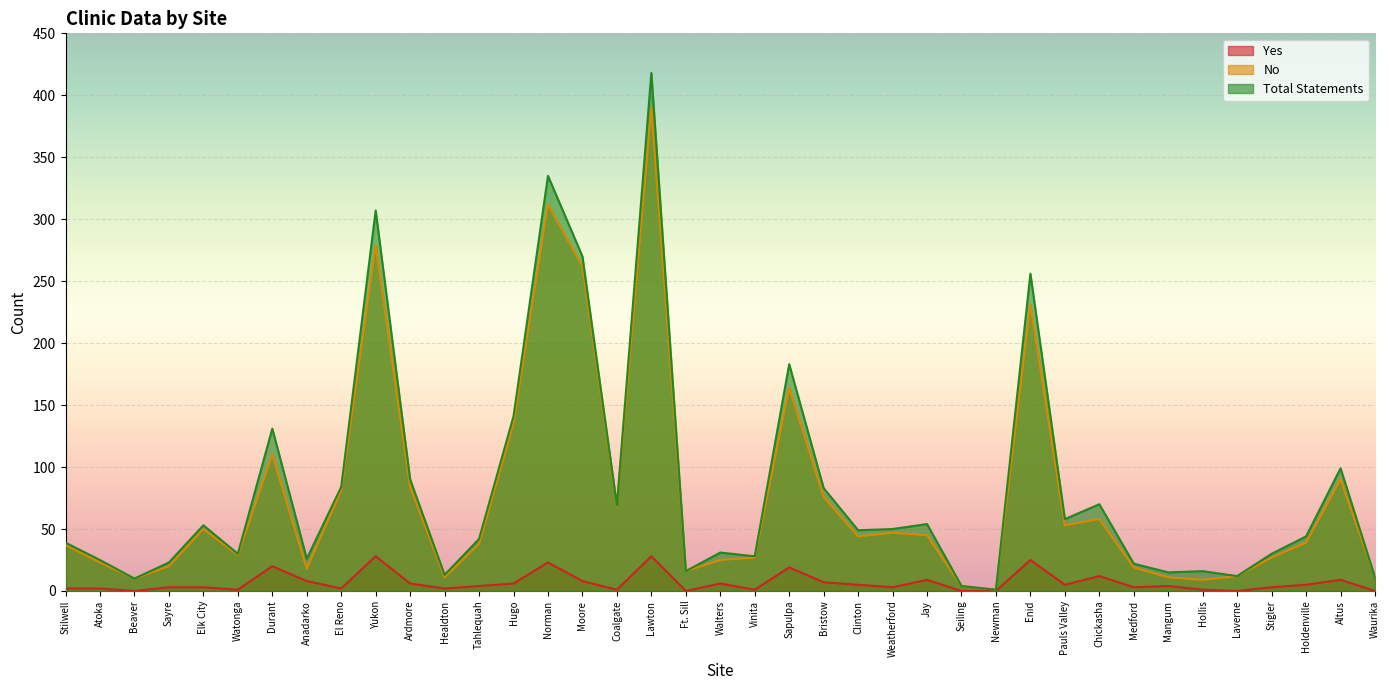

What value does the Total Statements series have at Stigler, to the nearest 10?

30